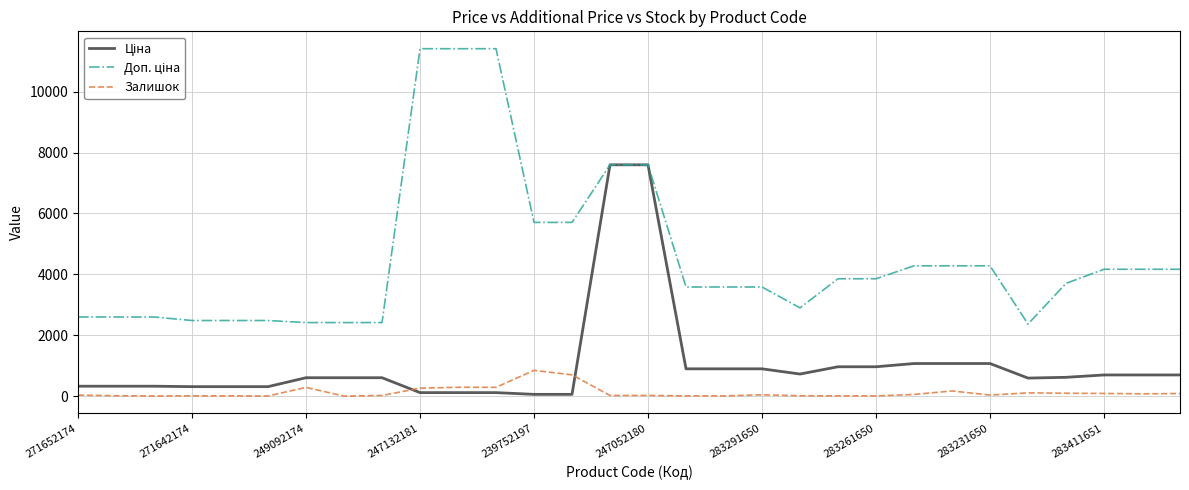

What is the highest value of the Залишок series?

845.0